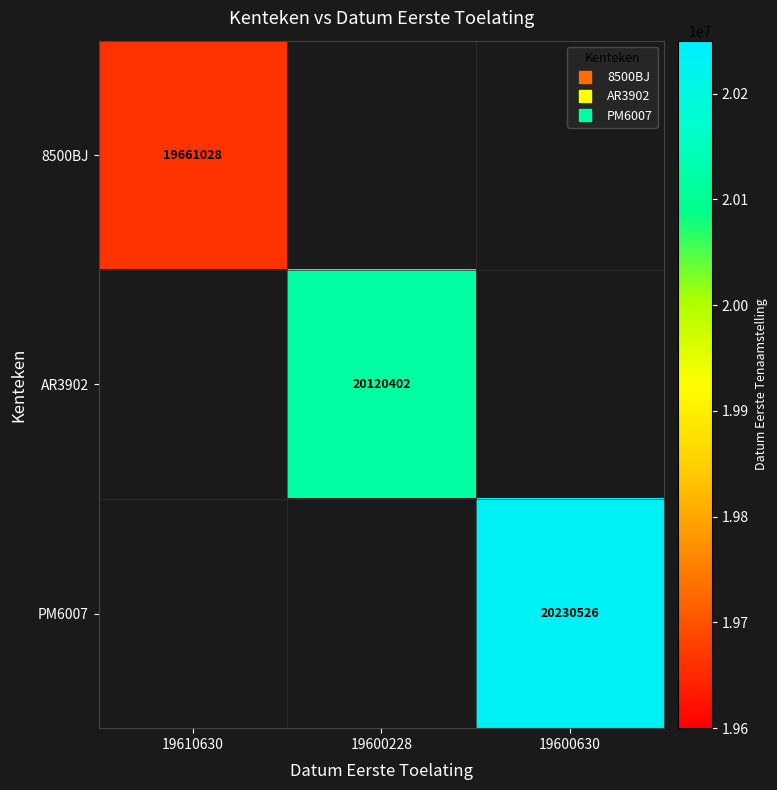

What is the maximum value shown in the chart?

20230526.0